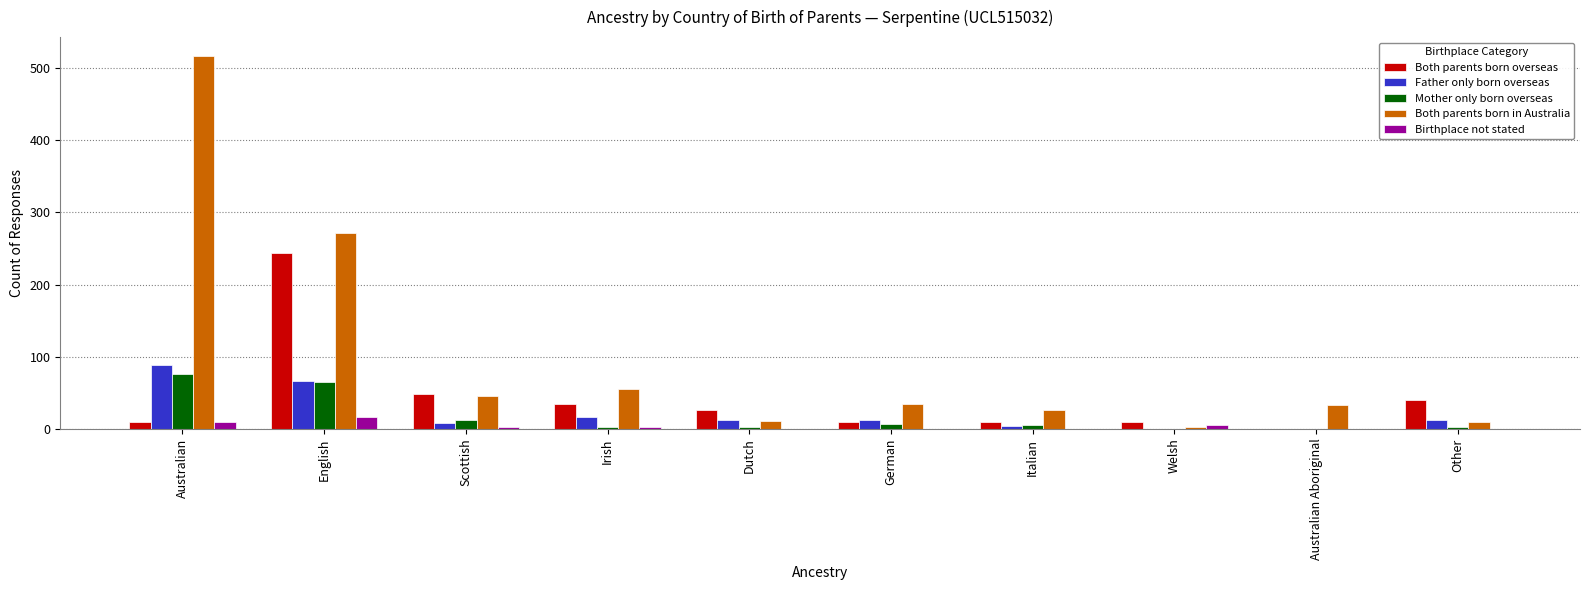

Which series has the largest total across all categories?

Both parents born in Australia